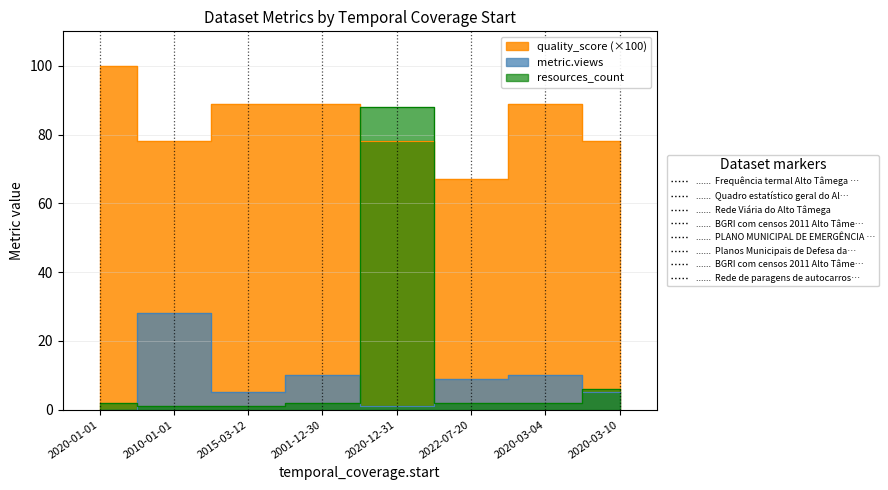

What is the total value across all series at 2022-07-20?

78